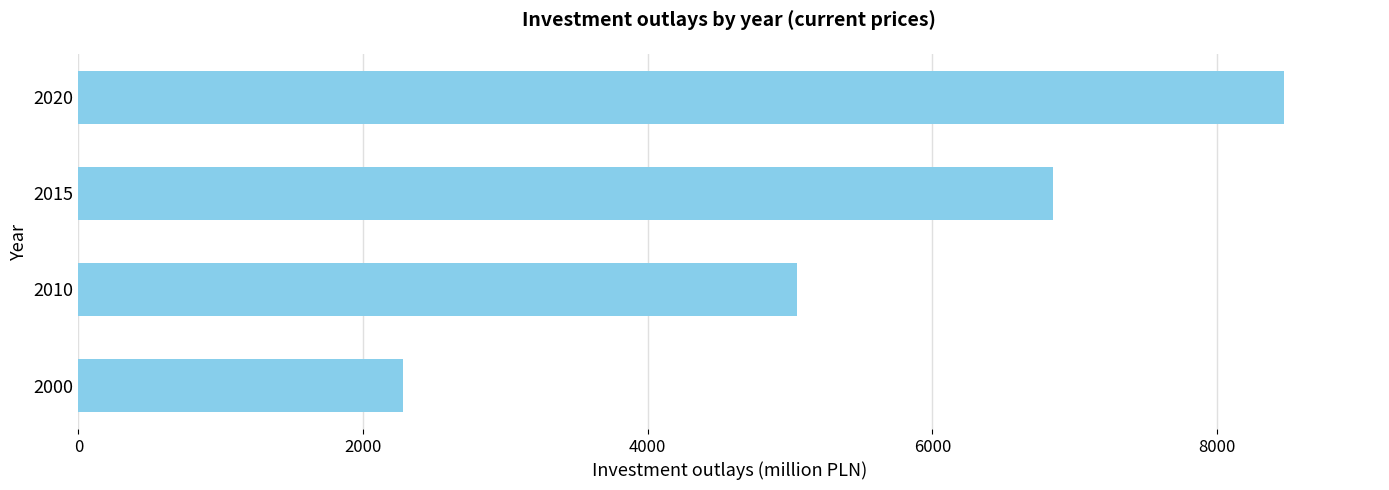

Reading bottom to top, extract all data points from this chart.

2282.1	5050.9	6848.3	8466.9